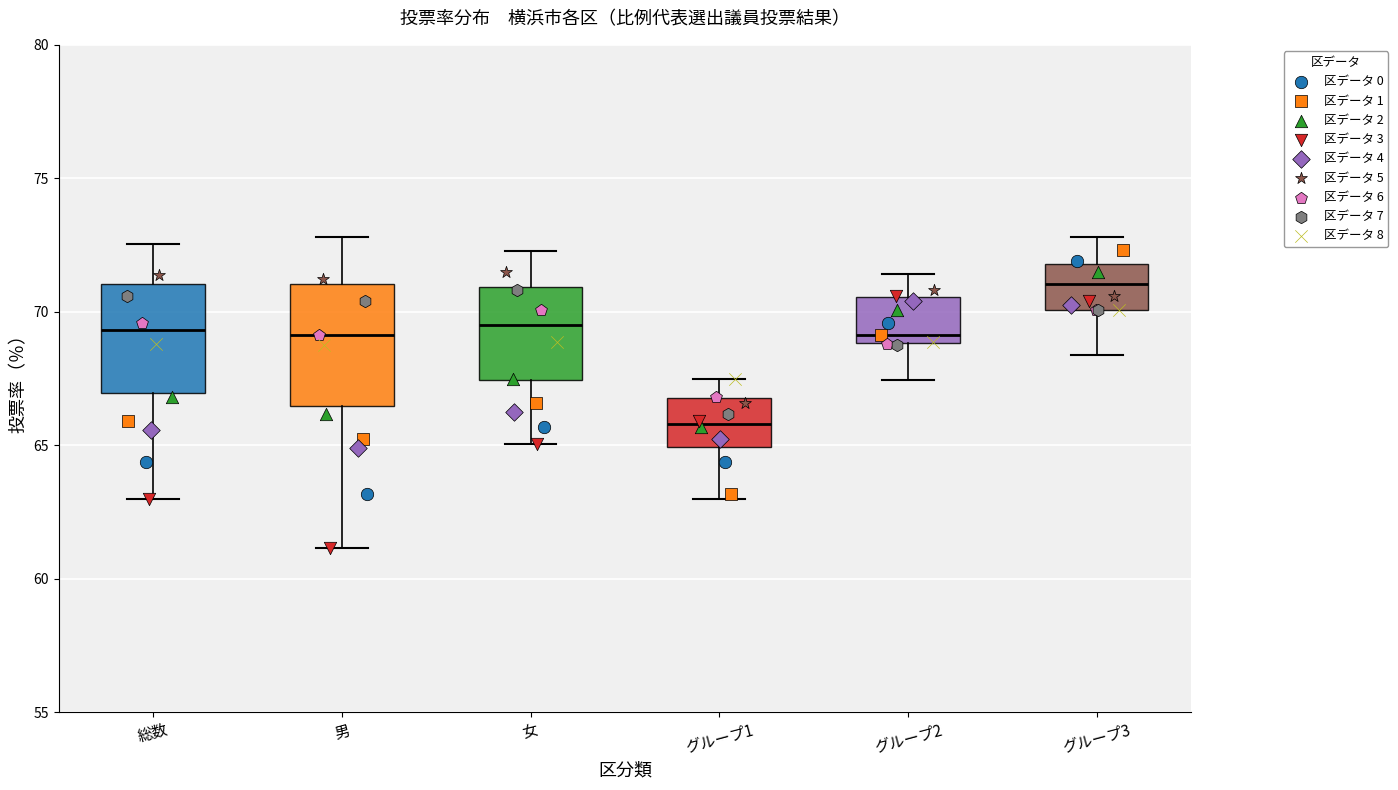

Reading left to right, transcribe this box plot: for each box, give where its median line is, the range the box spans, and where its two whiskers end, as read against the y-axis. The values are not printed on the chart, so give them approximately, as read against the axis.

総数: median 69.5, box 67.0 to 71.0, whiskers 63.0 to 72.5
男: median 69.0, box 66.5 to 71.0, whiskers 61.0 to 73.0
女: median 69.5, box 67.5 to 71.0, whiskers 65.0 to 72.5
グループ1: median 66.0, box 65.0 to 67.0, whiskers 63.0 to 67.5
グループ2: median 69.0 (just above the box's lower edge), box 69.0 to 70.5, whiskers 67.5 to 71.5
グループ3: median 71.0, box 70.0 to 72.0, whiskers 68.5 to 73.0